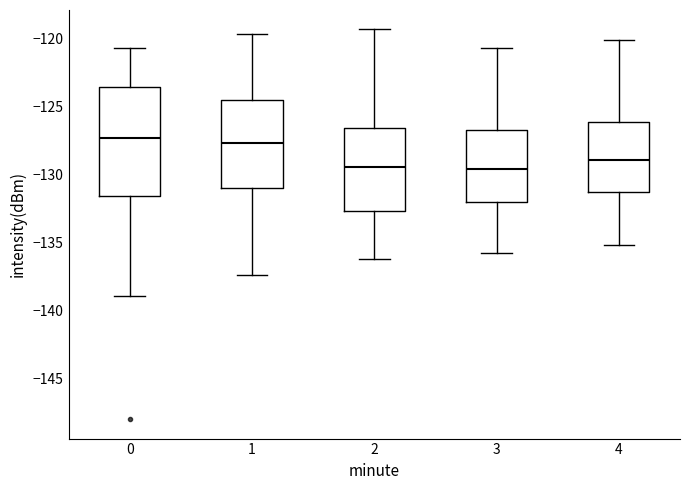

Reading left to right, read every box against the y-axis: the position of its median line, the range the box covers, and the ends of its whiskers. The values are not printed on the chart, so give them approximately, as read against the axis.

0: median -127.5, box -131.5 to -123.5, whiskers -139.0 to -120.5
1: median -127.5, box -131.0 to -124.5, whiskers -137.5 to -119.5
2: median -129.5, box -132.5 to -126.5, whiskers -136.0 to -119.5
3: median -129.5, box -132.0 to -126.5, whiskers -136.0 to -120.5
4: median -129.0, box -131.5 to -126.0, whiskers -135.0 to -120.0